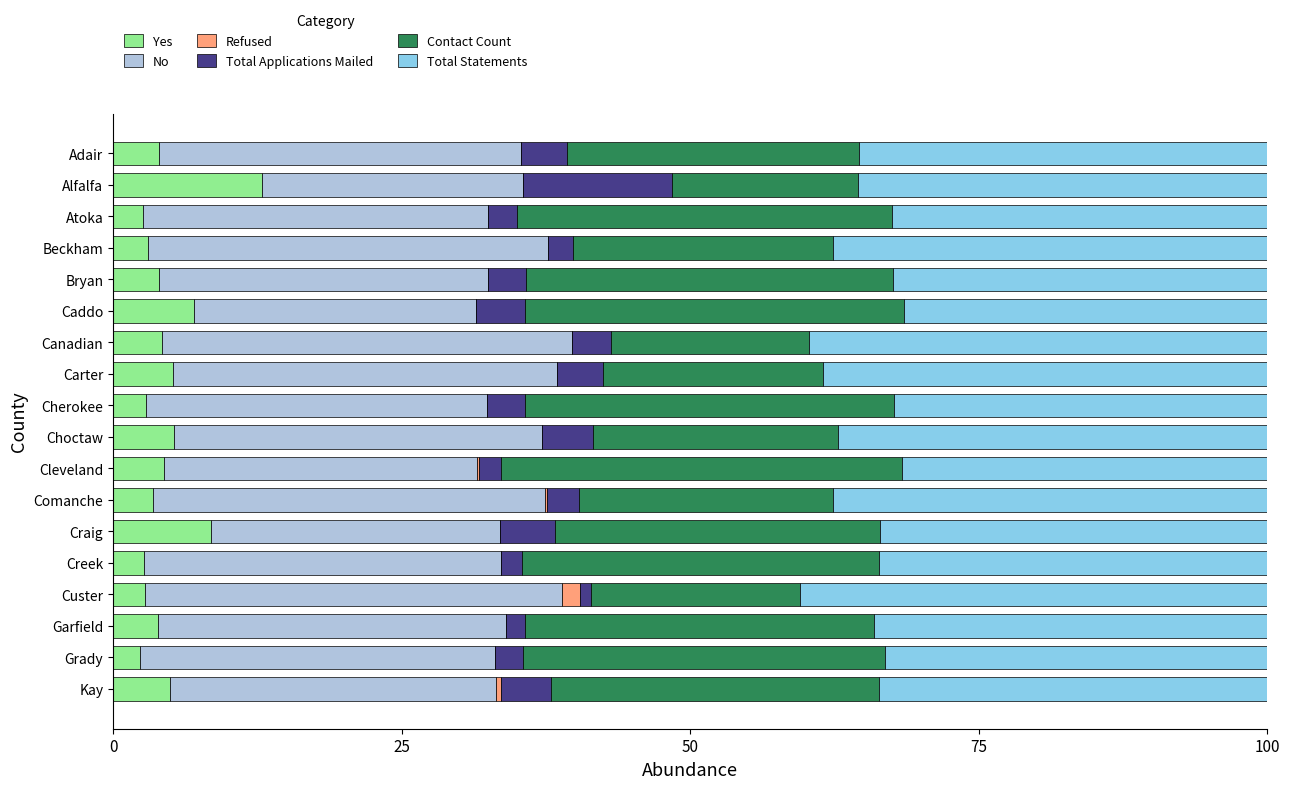

How many series are shown in this chart?

6